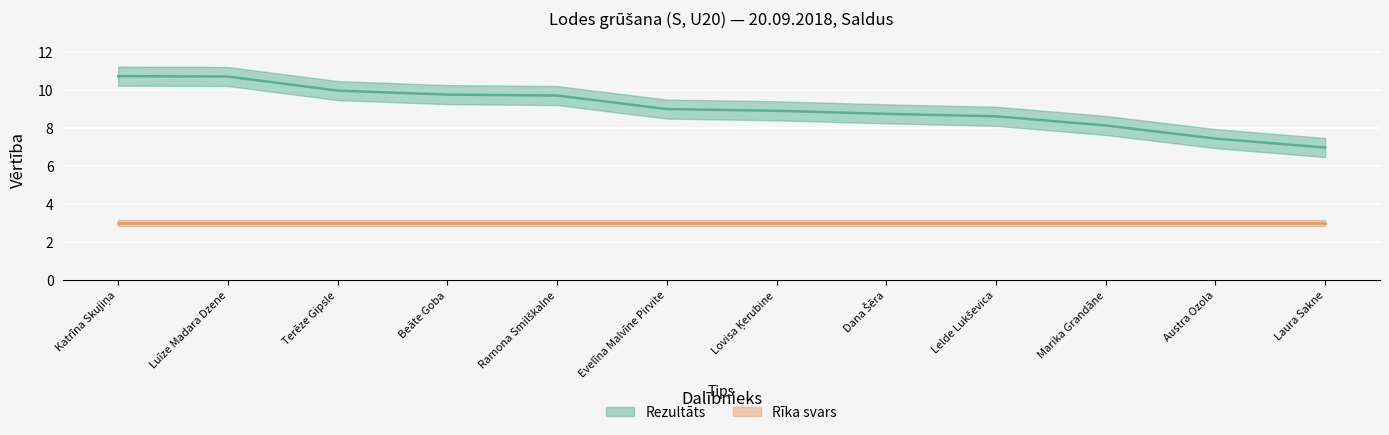

The chart shows a value of 8.1 at Marika Grandāne. True or false?

True